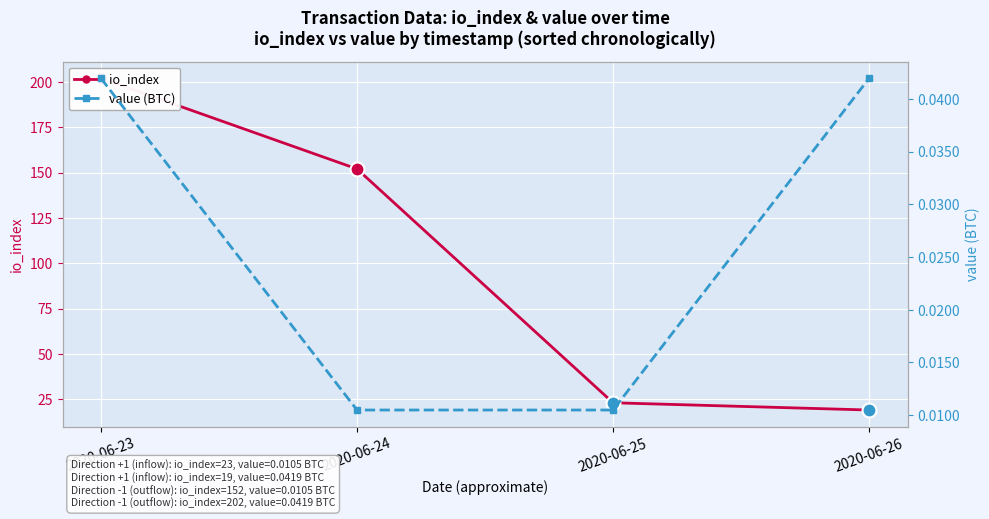

Reading left to right, transcribe all the data shown in this chart.

io_index: 202.0	152.0	23.0	19.0
value (BTC): 0.0	0.0	0.0	0.0